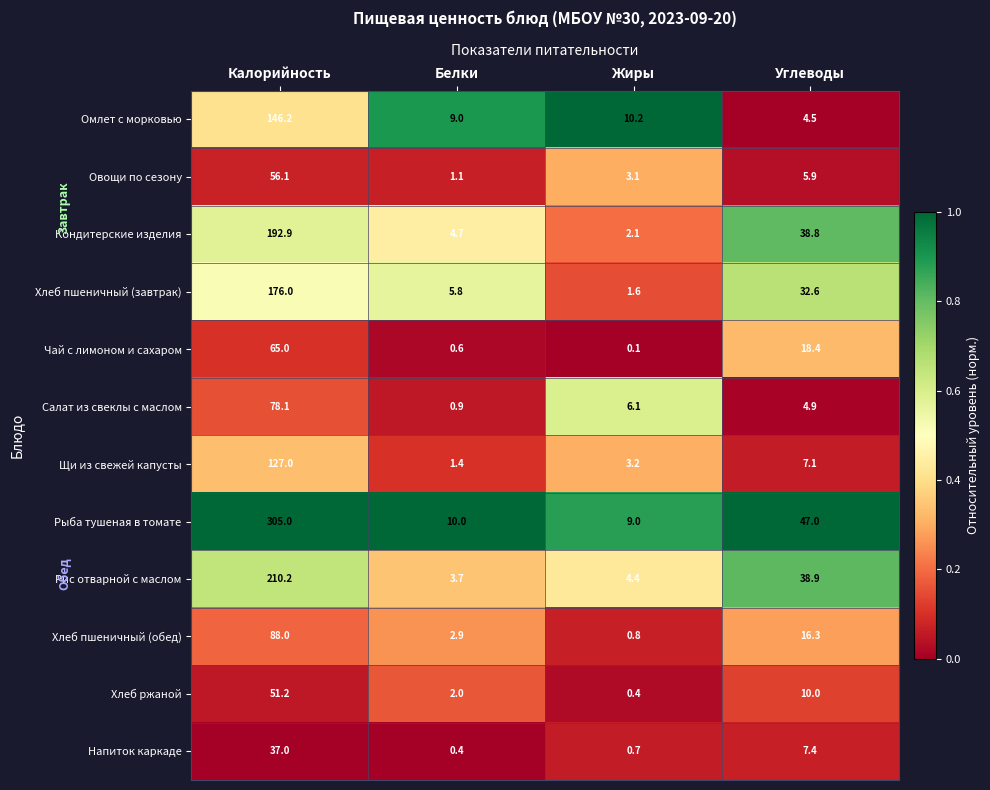

What is the total value across all series at Белки?

42.5